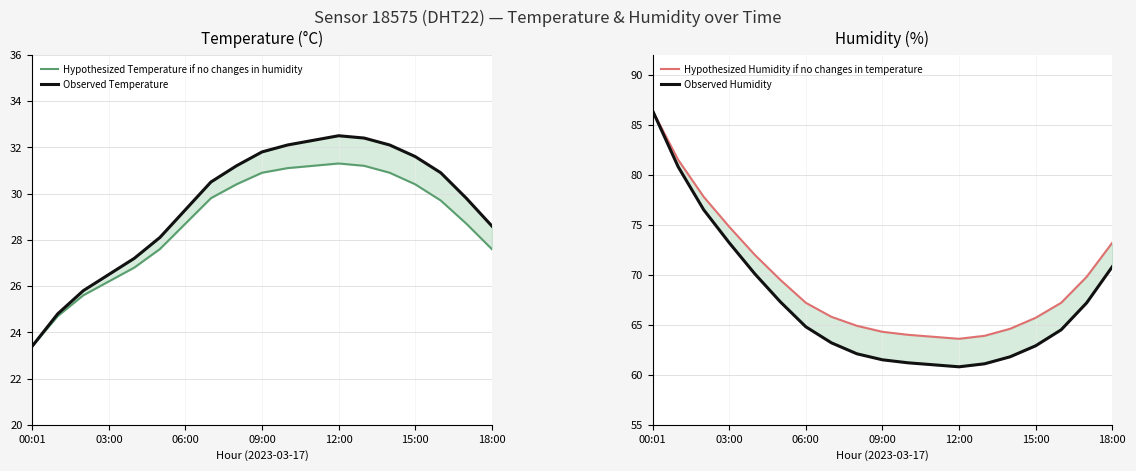

What is the average value of the Observed Humidity series?

67.2